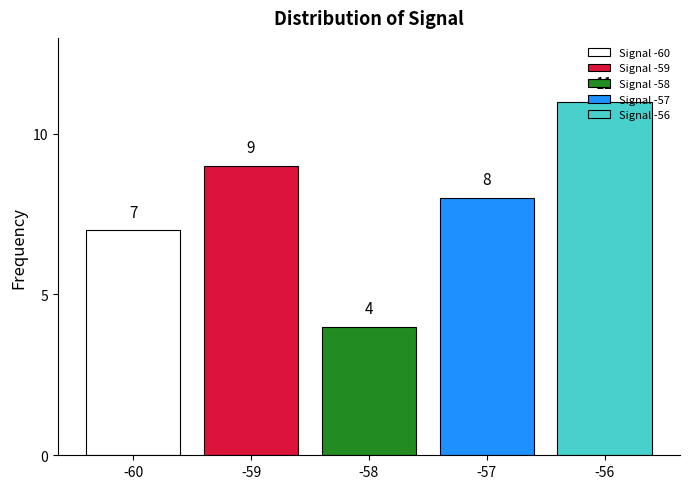

How many categories are shown in the chart?

5